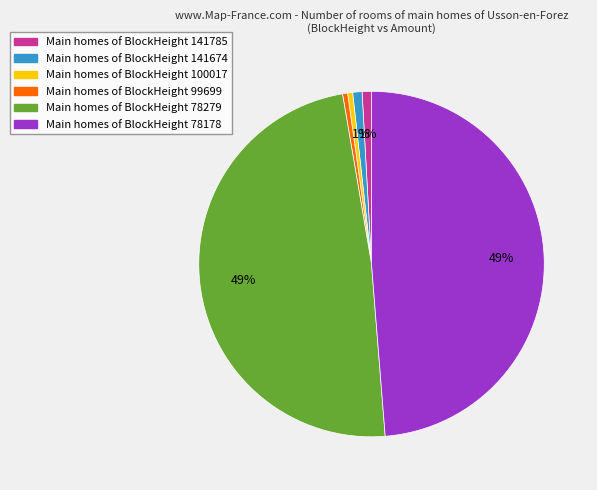

Is there any slice that represents more than half of the pie?

No